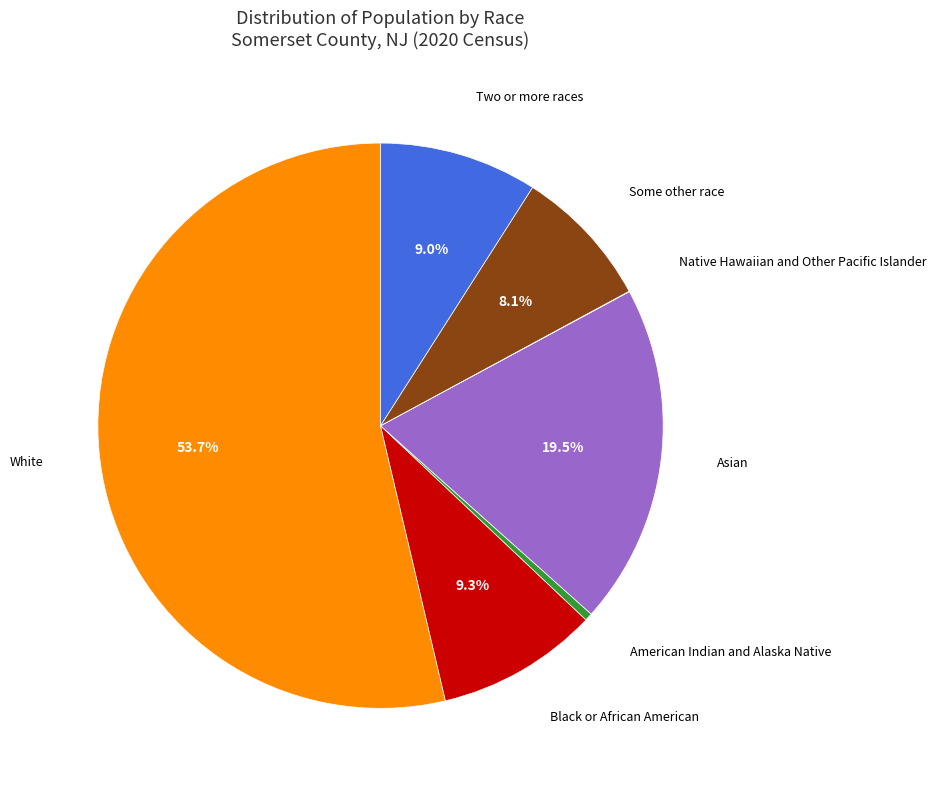

Is there any slice that represents more than half of the pie?

Yes